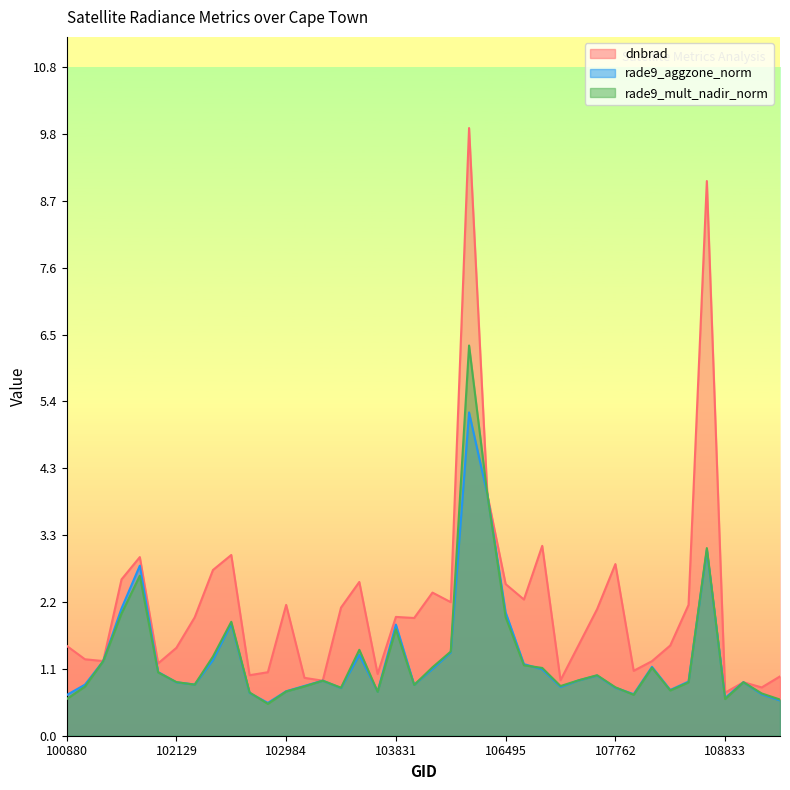

Reading right to left, extract all data points from this chart.

dnbrad: 110231=1.0	110059=0.8	109001=0.9	108833=0.7	108650=9.0	108486=2.1	108474=1.5	108121=1.2	107774=1.1	107762=2.8	107603=2.1	107417=1.5	107074=0.9	106684=3.1	106672=2.2	106495=2.5	106314=3.9	105958=9.9	104308=2.2	104190=2.3	104181=1.9	103831=1.9	103713=1.0	103595=2.5	103586=2.1	103230=0.9	103112=0.9	102984=2.1	102864=1.0	102744=1.0	102381=2.9	102261=2.7	102253=1.9	102129=1.4	102006=1.2	101878=2.9	101380=2.5	101255=1.2	101006=1.2	100880=1.5
rade9_aggzone_norm: 110231=0.6	110059=0.7	109001=0.9	108833=0.6	108650=3.0	108486=0.9	108474=0.7	108121=1.1	107774=0.7	107762=0.8	107603=1.0	107417=0.9	107074=0.8	106684=1.1	106672=1.2	106495=2.0	106314=3.9	105958=5.2	104308=1.4	104190=1.1	104181=0.8	103831=1.8	103713=0.7	103595=1.3	103586=0.8	103230=0.9	103112=0.8	102984=0.7	102864=0.5	102744=0.7	102381=1.8	102261=1.2	102253=0.8	102129=0.9	102006=1.0	101878=2.8	101380=2.1	101255=1.2	101006=0.8	100880=0.7
rade9_mult_nadir_norm: 110231=0.6	110059=0.7	109001=0.9	108833=0.6	108650=3.0	108486=0.9	108474=0.7	108121=1.1	107774=0.7	107762=0.8	107603=1.0	107417=0.9	107074=0.8	106684=1.1	106672=1.1	106495=1.9	106314=3.9	105958=6.3	104308=1.4	104190=1.1	104181=0.8	103831=1.7	103713=0.7	103595=1.4	103586=0.8	103230=0.9	103112=0.8	102984=0.7	102864=0.5	102744=0.7	102381=1.8	102261=1.3	102253=0.8	102129=0.9	102006=1.0	101878=2.6	101380=2.0	101255=1.2	101006=0.8	100880=0.6